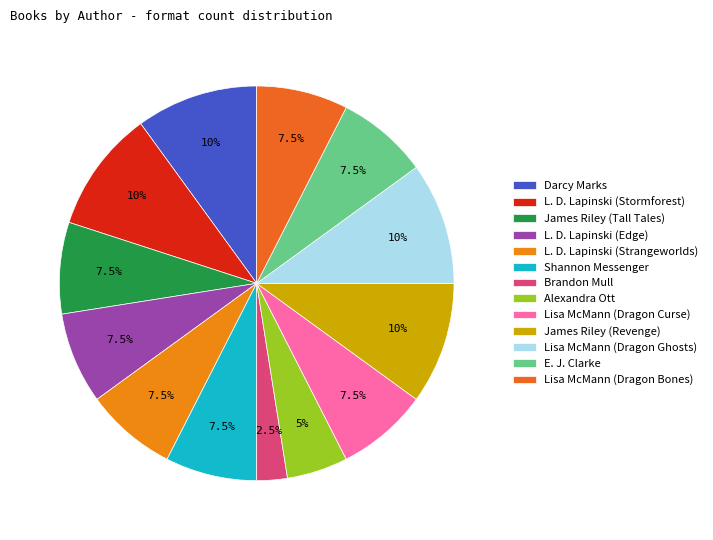

What percentage is the Alexandra Ott slice, to the nearest percent?

5%